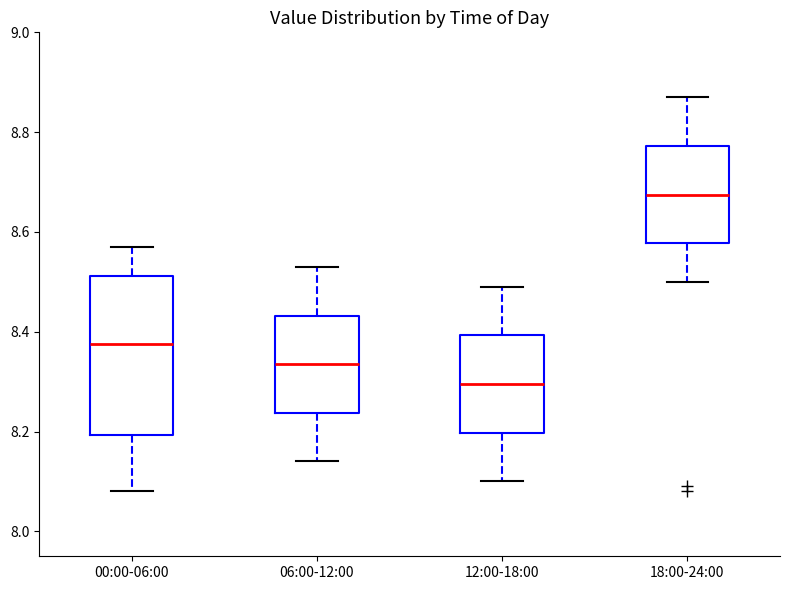

Reading left to right, read every box against the y-axis: the position of its median line, the range the box covers, and the ends of its whiskers. The values are not printed on the chart, so give them approximately, as read against the axis.

00:00-06:00: median 8.38, box 8.20 to 8.52, whiskers 8.08 to 8.58
06:00-12:00: median 8.34, box 8.24 to 8.44, whiskers 8.14 to 8.54
12:00-18:00: median 8.30, box 8.20 to 8.40, whiskers 8.10 to 8.50
18:00-24:00: median 8.68, box 8.58 to 8.78, whiskers 8.50 to 8.88